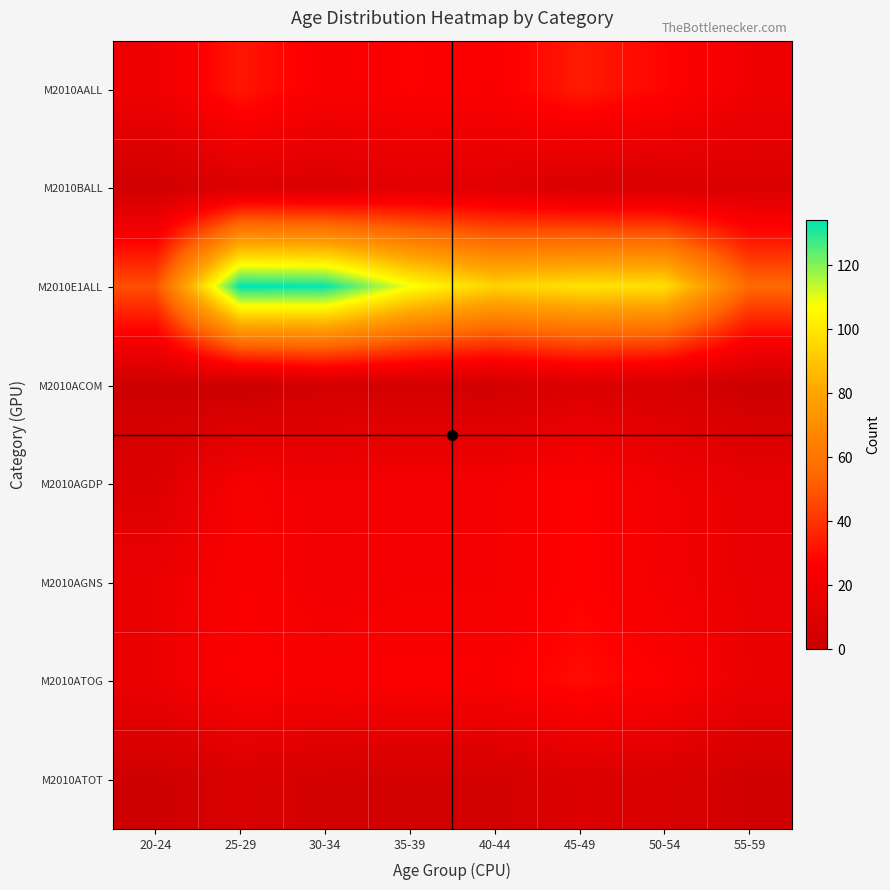

Which label corresponds to the smallest value in the chart?

25-29